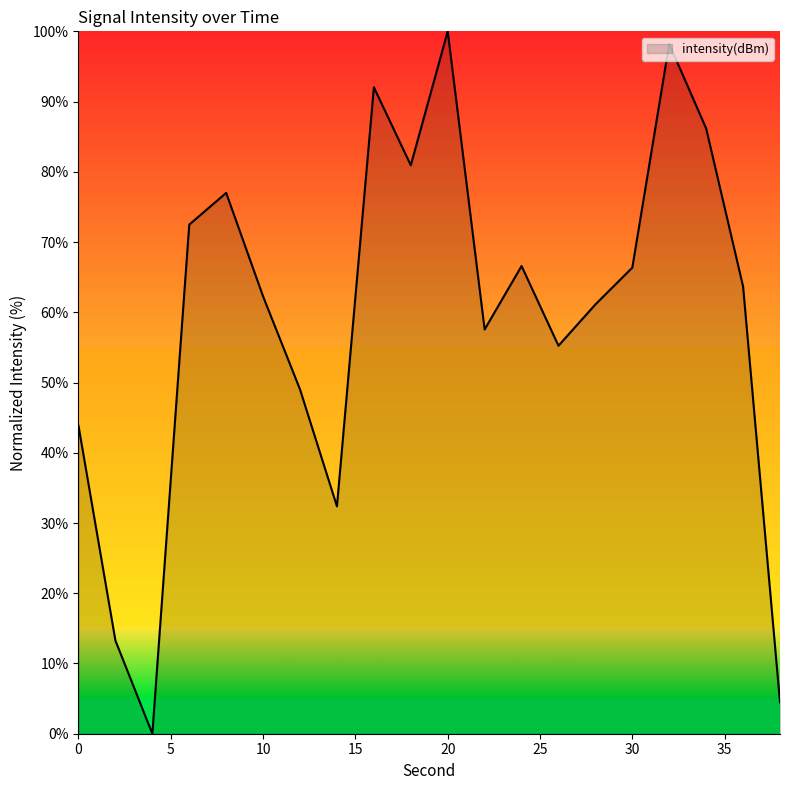

What is the difference between the maximum and minimum values?

100.0